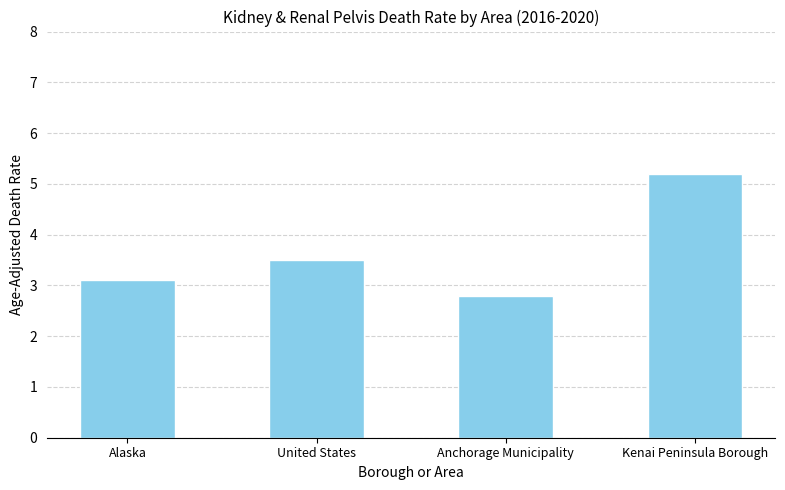

Between United States and Kenai Peninsula Borough, which is larger?

Kenai Peninsula Borough